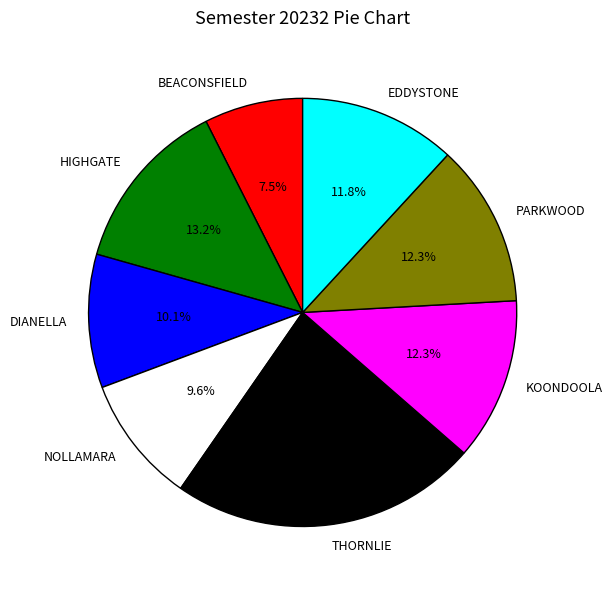

Between BEACONSFIELD and THORNLIE, which is larger?

THORNLIE